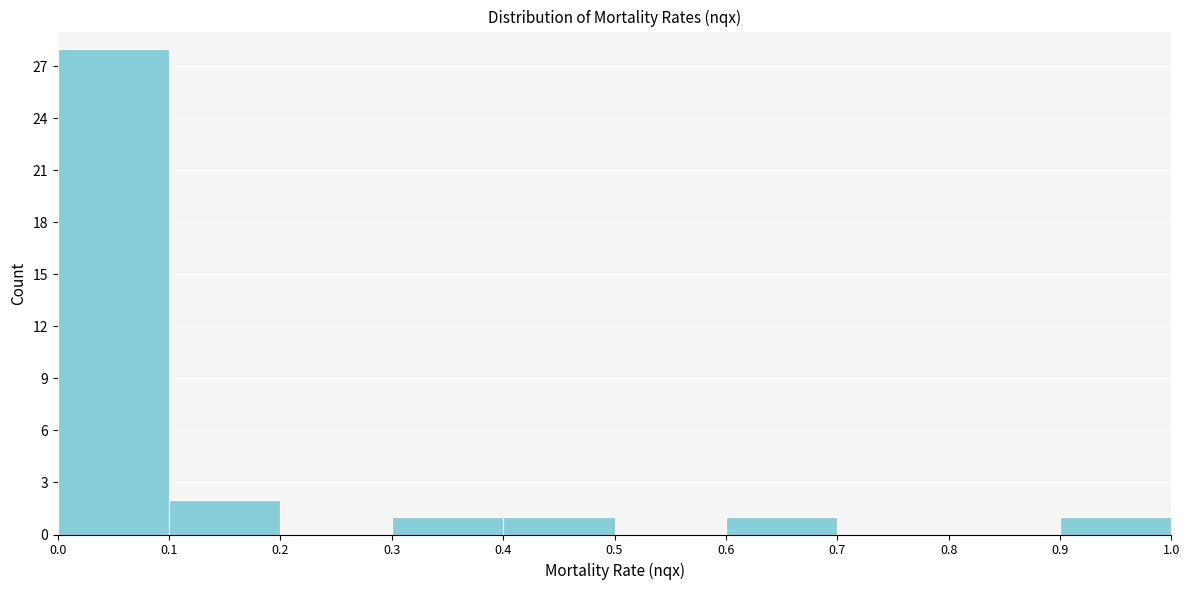

Reading left to right, transcribe this chart: for each bar, give the range it covers on the x-axis and its height. The values are not printed on the chart, so give them approximately, as read against the axis.

0.0 to 0.1: 28
0.1 to 0.2: 2
0.2 to 0.3: 0
0.3 to 0.4: 1
0.4 to 0.5: 1
0.5 to 0.6: 0
0.6 to 0.7: 1
0.7 to 0.8: 0
0.8 to 0.9: 0
0.9 to 1.0: 1